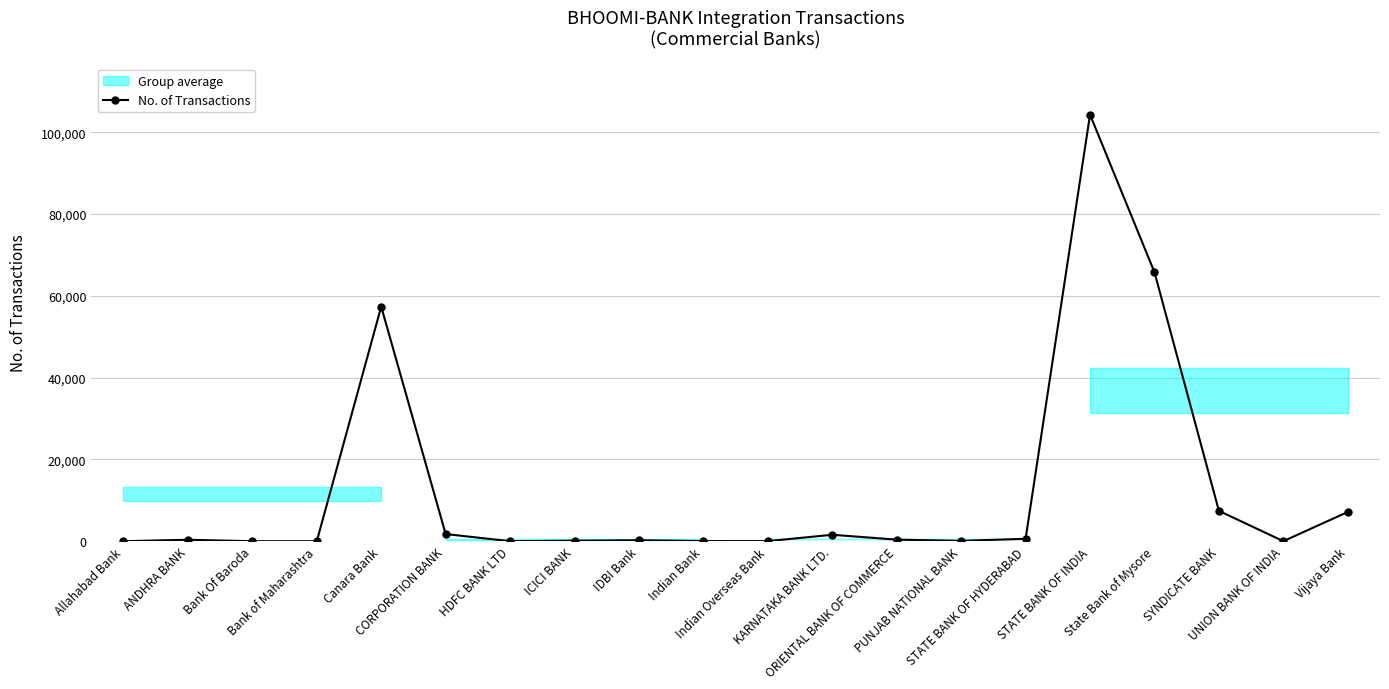

Which category has the lowest value across all series?

Bank Of Baroda